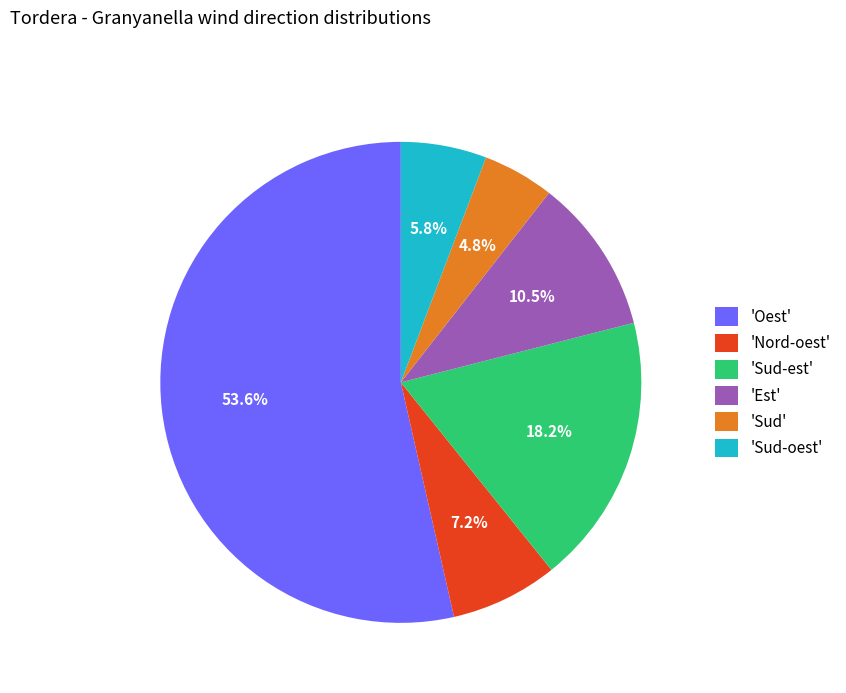

Which has a higher value, 'Nord-oest' or 'Oest'?

'Oest'